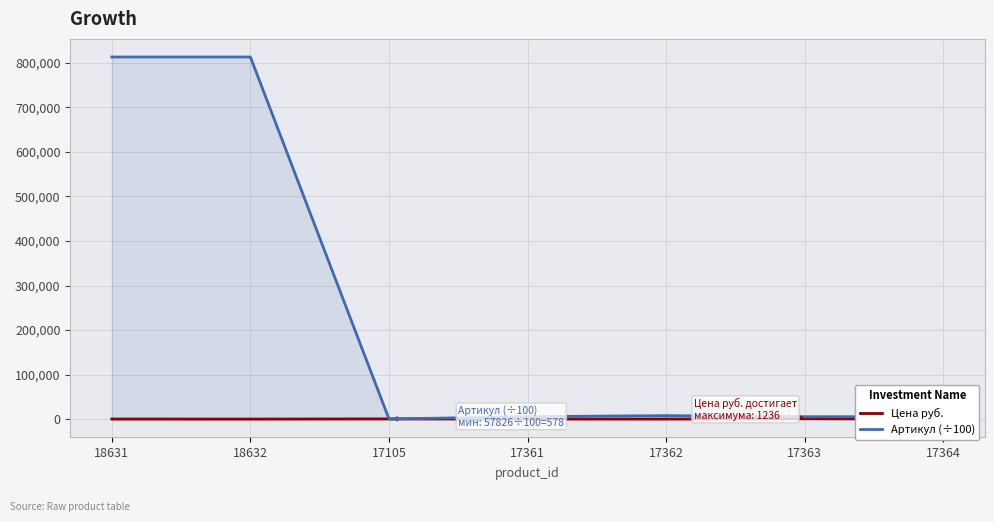

How many lines are shown in the chart?

2